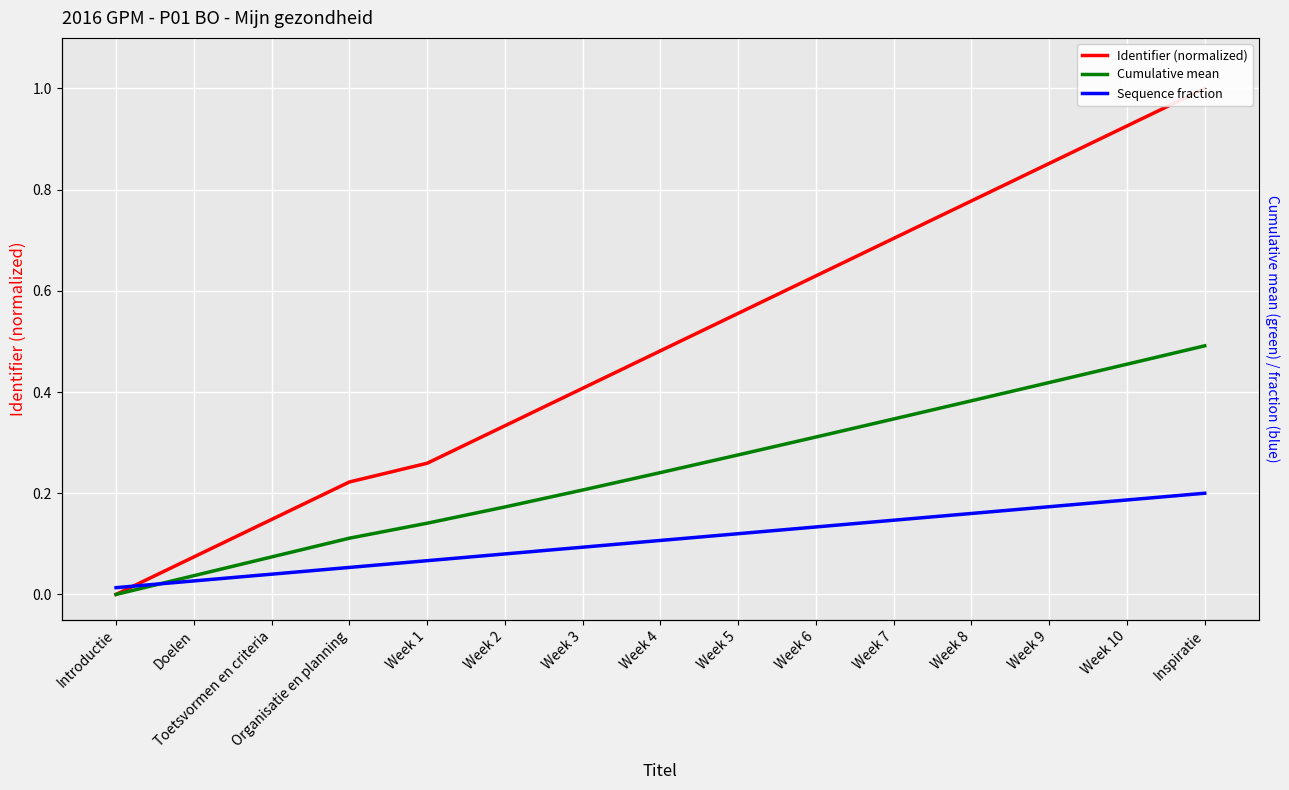

List the series in order of their overall mean, highest first.

Identifier (normalized), Cumulative mean, Sequence fraction